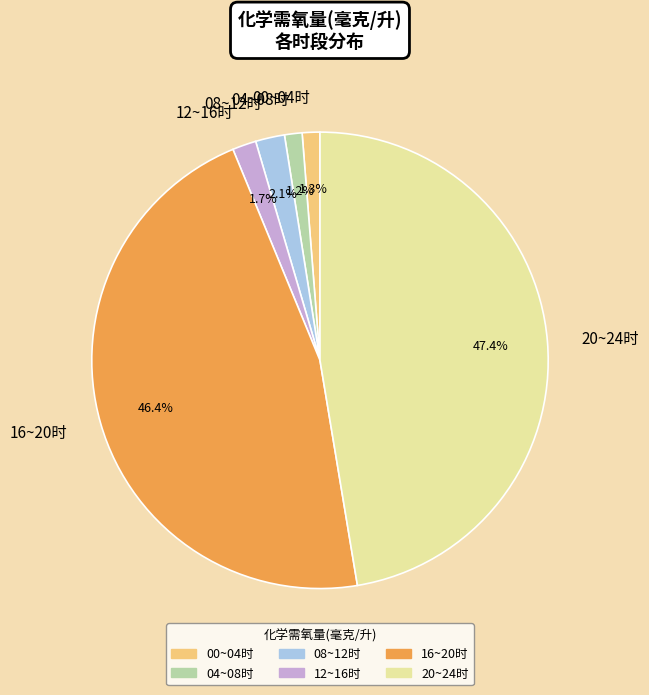

Between 00~04时 and 16~20时, which is larger?

16~20时